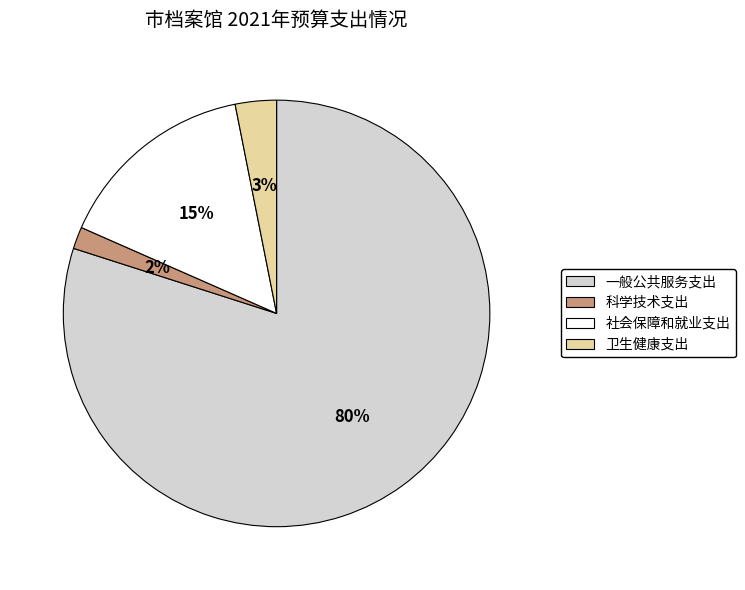

Is the sum of 一般公共服务支出 and 社会保障和就业支出 greater than half?

Yes